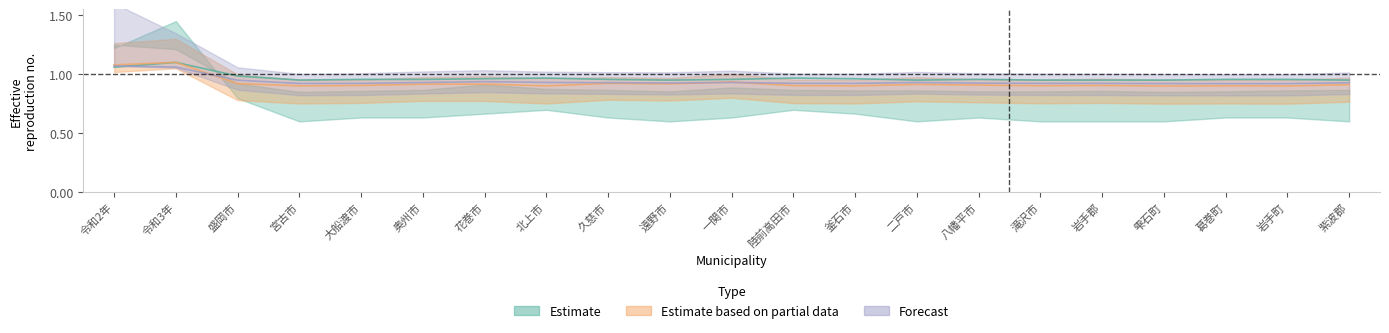

At how many categories does at least one series exceed 1?

2